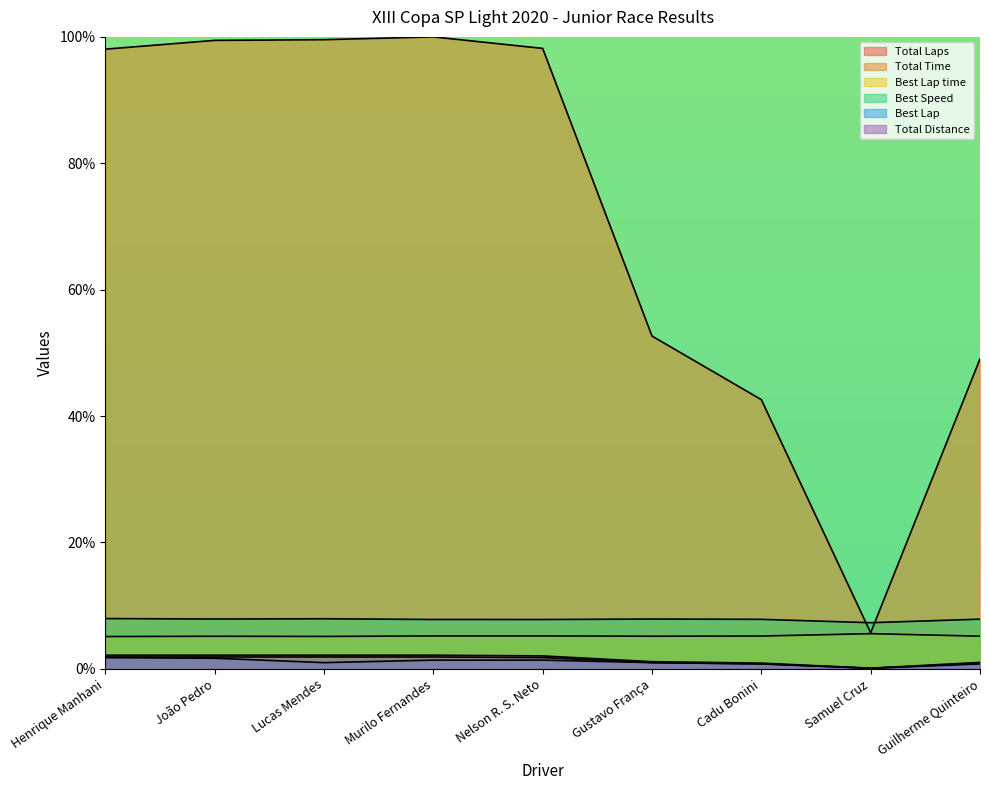

What is the value of the Total Laps point at the 2nd from the left?

1.9